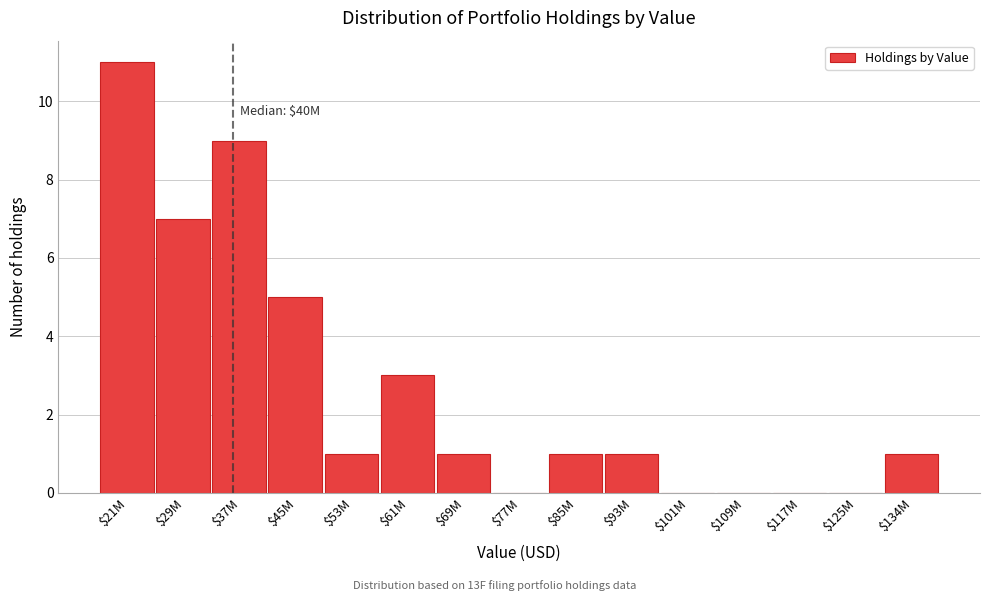

Which category has the highest value across all series?

$21M